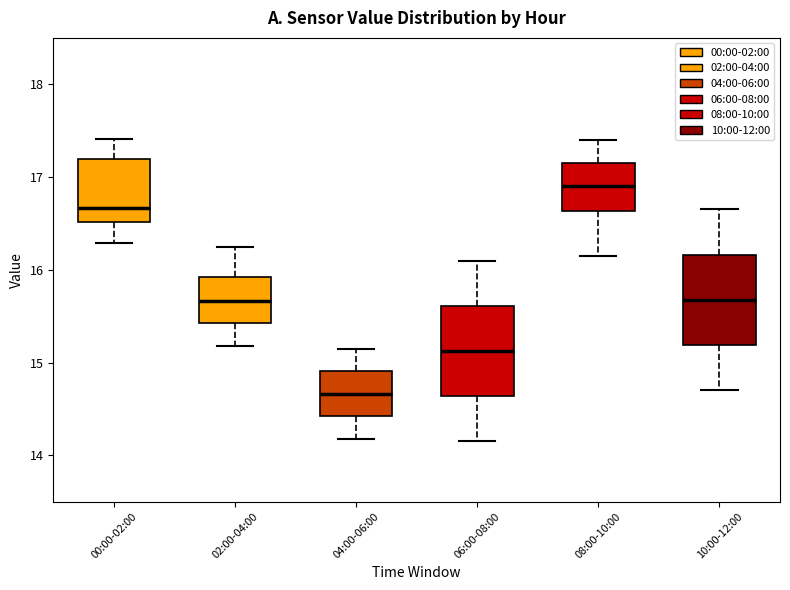

Where does the median line of the box for 02:00-04:00 sit on the y-axis? The values are not printed on the chart, so give them approximately, as read against the axis.

15.7